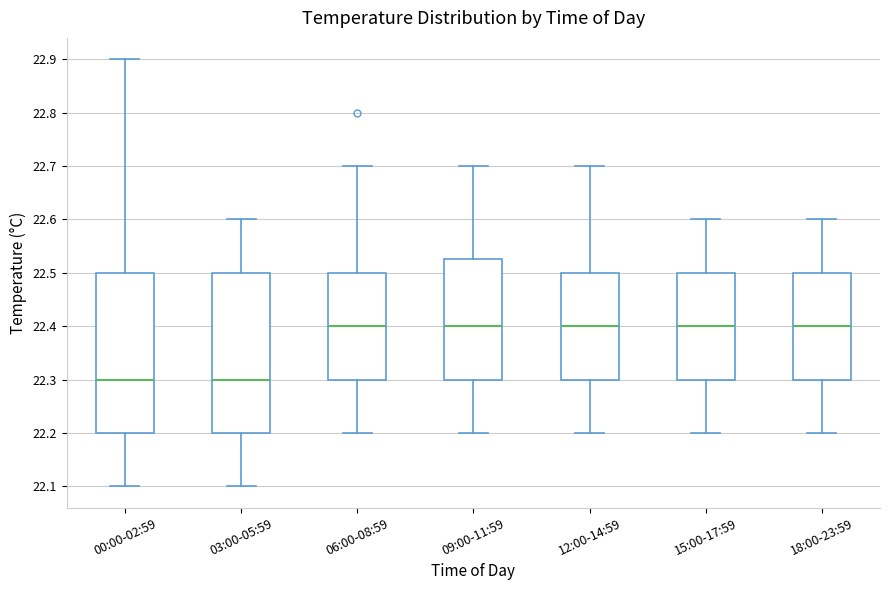

Reading left to right, transcribe this box plot: for each box, give where its median line is, the range the box spans, and where its two whiskers end, as read against the y-axis. The values are not printed on the chart, so give them approximately, as read against the axis.

00:00-02:59: median 22.30, box 22.20 to 22.50, whiskers 22.10 to 22.90
03:00-05:59: median 22.30, box 22.20 to 22.50, whiskers 22.10 to 22.60
06:00-08:59: median 22.40, box 22.30 to 22.50, whiskers 22.20 to 22.70
09:00-11:59: median 22.40, box 22.30 to 22.53, whiskers 22.20 to 22.70
12:00-14:59: median 22.40, box 22.30 to 22.50, whiskers 22.20 to 22.70
15:00-17:59: median 22.40, box 22.30 to 22.50, whiskers 22.20 to 22.60
18:00-23:59: median 22.40, box 22.30 to 22.50, whiskers 22.20 to 22.60